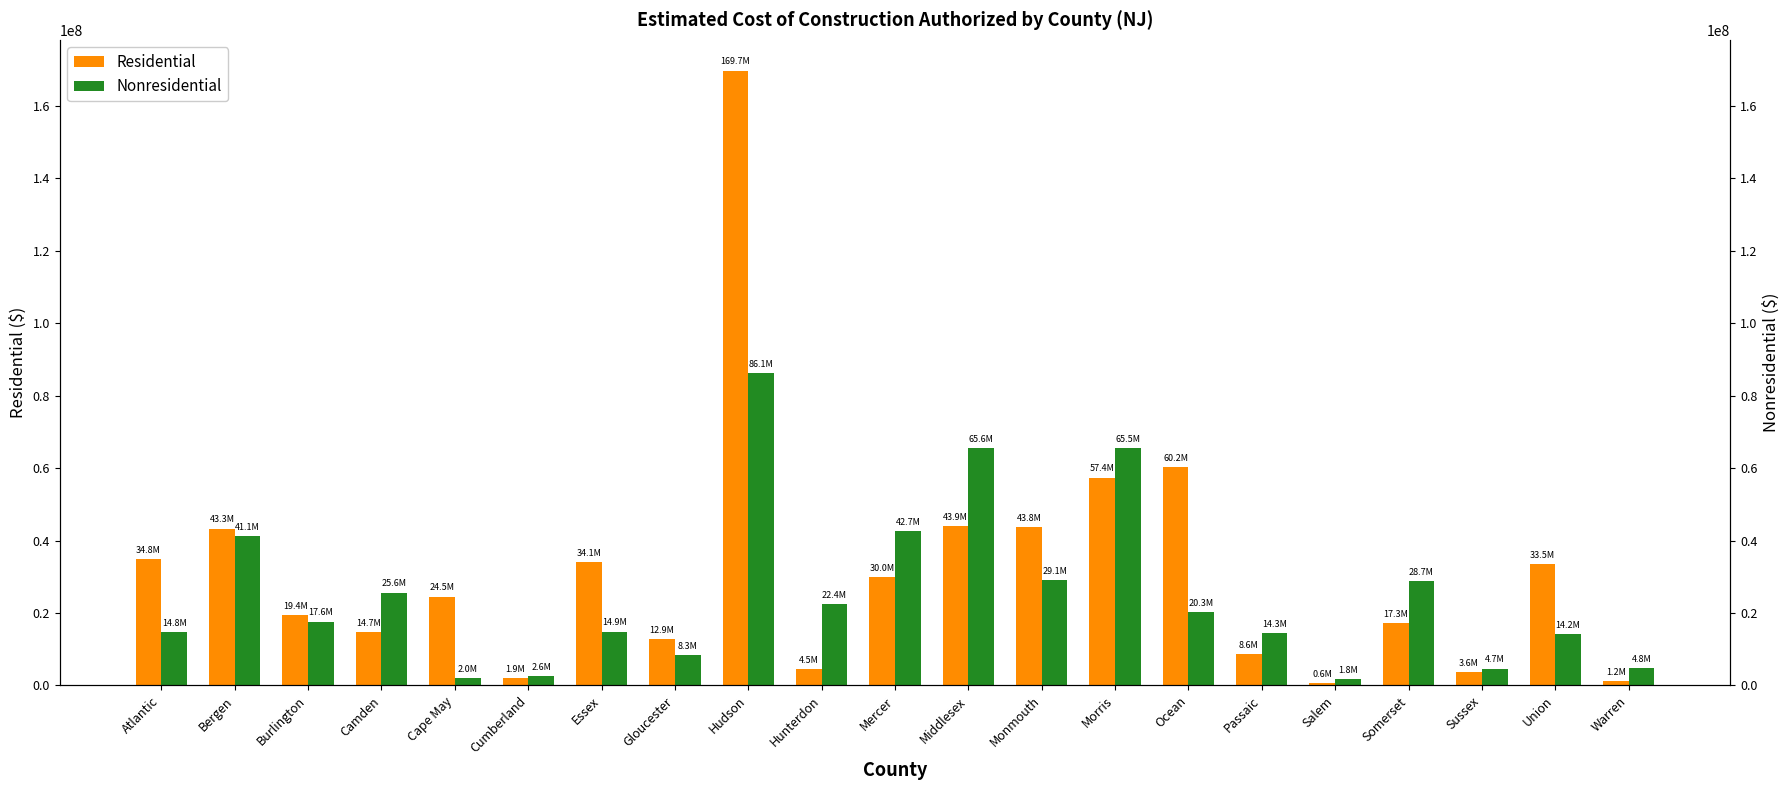

Reading left to right, extract all data points from this chart.

Residential: Atlantic=34788318	Bergen=43290340	Burlington=19448268	Camden=14709449	Cape May=24542258	Cumberland=1920179	Essex=34065005	Gloucester=12874203	Hudson=169723345	Hunterdon=4519404	Mercer=30009051	Middlesex=43925018	Monmouth=43751499	Morris=57398242	Ocean=60231057	Passaic=8604237	Salem=644466	Somerset=17327232	Sussex=3605986	Union=33498847	Warren=1174370
Nonresidential: Atlantic=14838360	Bergen=41114501	Burlington=17635378	Camden=25642687	Cape May=2028659	Cumberland=2629915	Essex=14879882	Gloucester=8347299	Hudson=86118990	Hunterdon=22414696	Mercer=42721186	Middlesex=65624318	Monmouth=29142571	Morris=65456379	Ocean=20328644	Passaic=14347746	Salem=1839931	Somerset=28723989	Sussex=4658374	Union=14212186	Warren=4781182